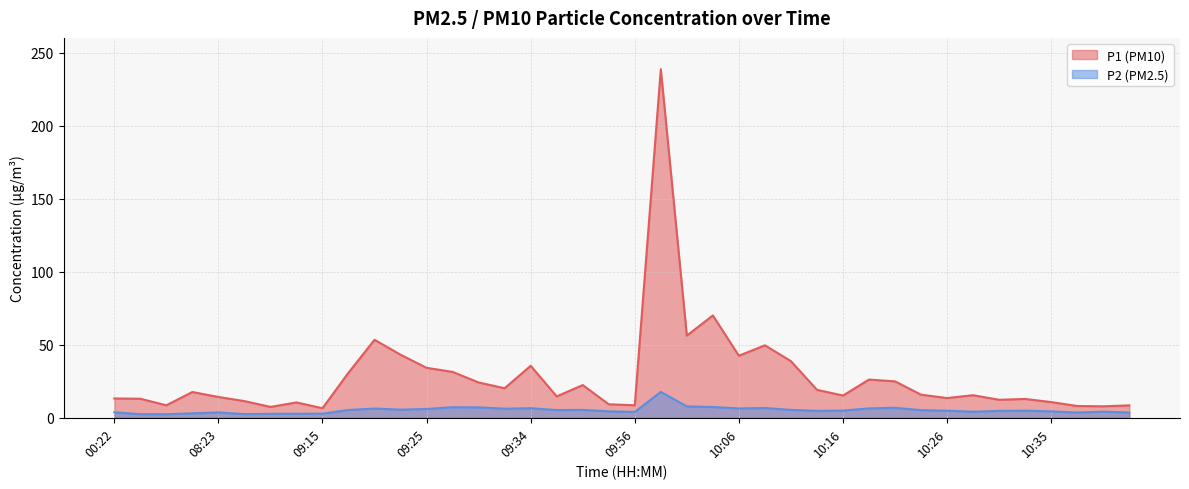

Does the chart display data point markers on the line(s)?

No